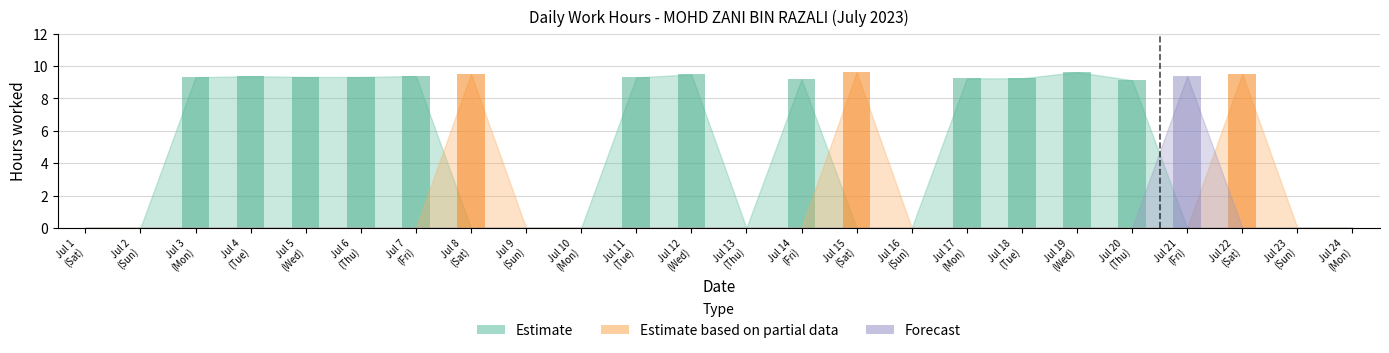

Reading left to right, transcribe all the data shown in this chart.

1=0.0	2=0.0	3=9.3	4=9.4	5=9.3	6=9.3	7=9.4	8=9.5	9=0.0	10=0.0	11=9.3	12=9.5	13=0.0	14=9.2	15=9.6	16=0.0	17=9.2	18=9.2	19=9.6	20=9.1	21=9.4	22=9.5	23=0.0	24=0.0